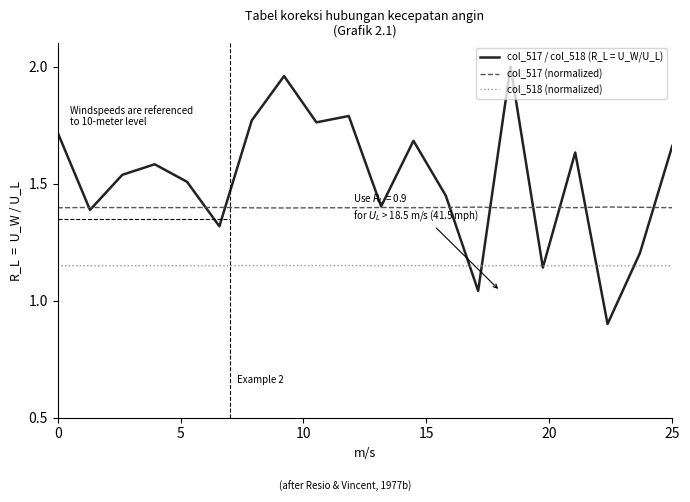

Which series has the largest total across all categories?

col_517 / col_518 (R_L = U_W/U_L)